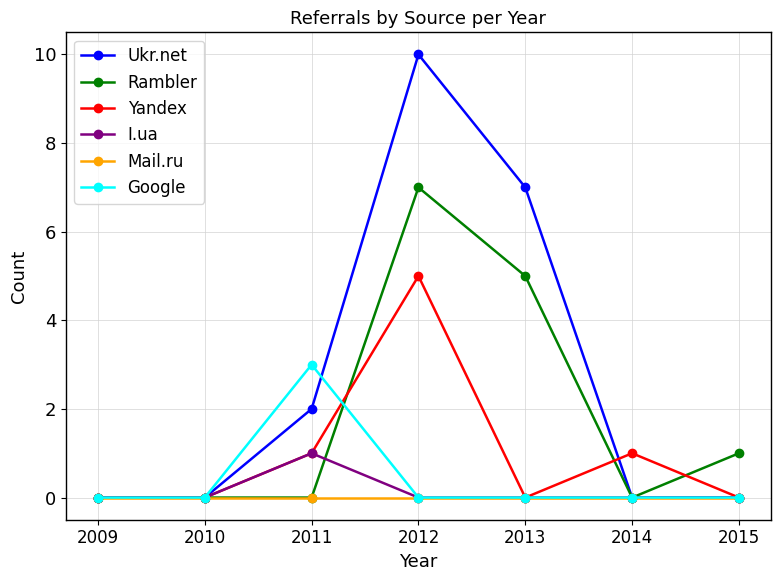

Reading left to right, extract all data points from this chart.

Ukr.net: 0	0	2	10	7	0	0
Rambler: 0	0	0	7	5	0	1
Yandex: 0	0	1	5	0	1	0
I.ua: 0	0	1	0	0	0	0
Mail.ru: 0	0	0	0	0	0	0
Google: 0	0	3	0	0	0	0